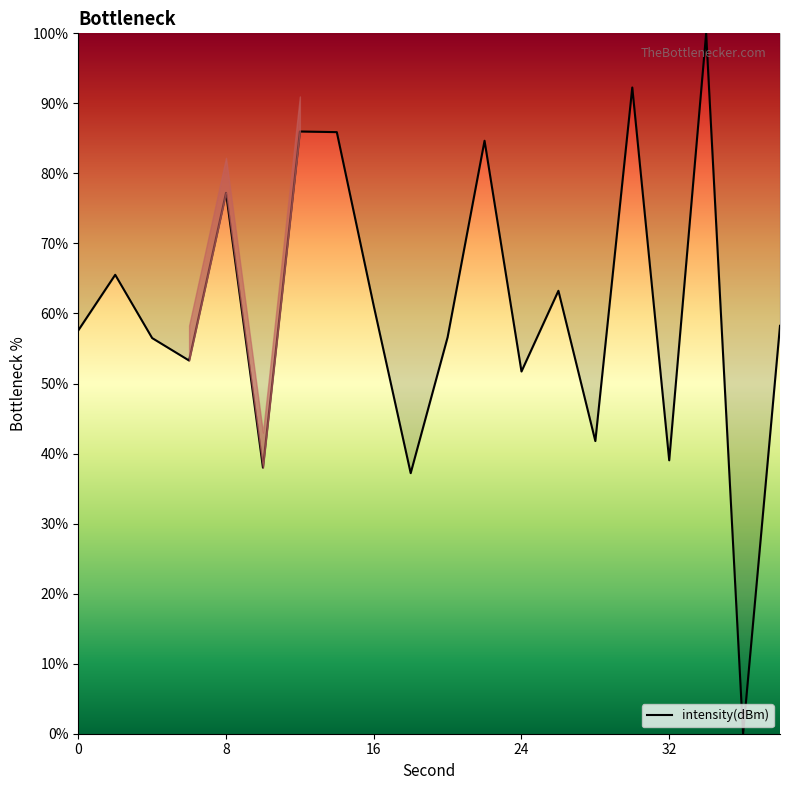

True or false: there are more than 1 points higher than both neighbors.

True